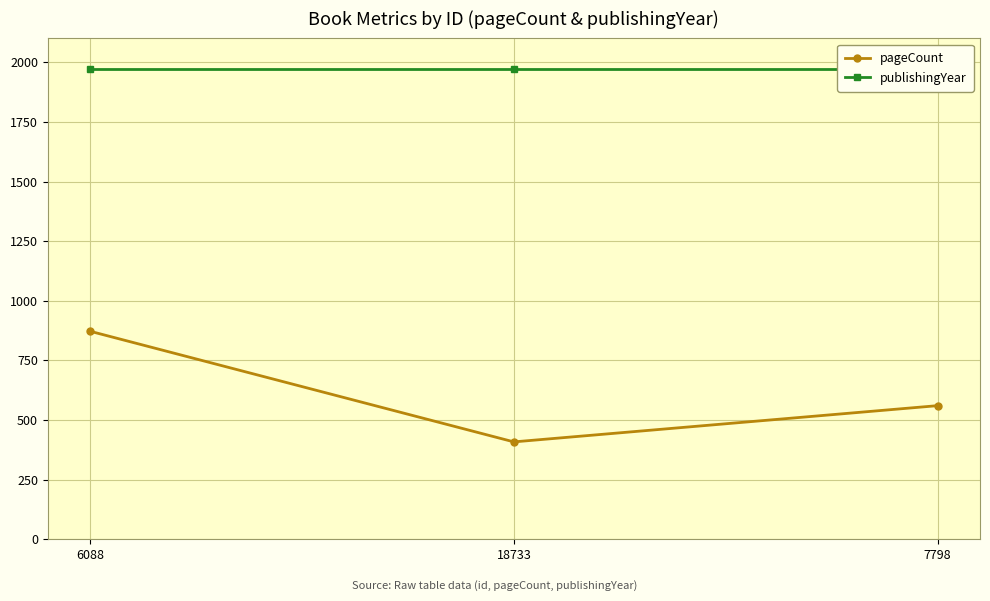

What is the label of the 2nd point from the left?

18733